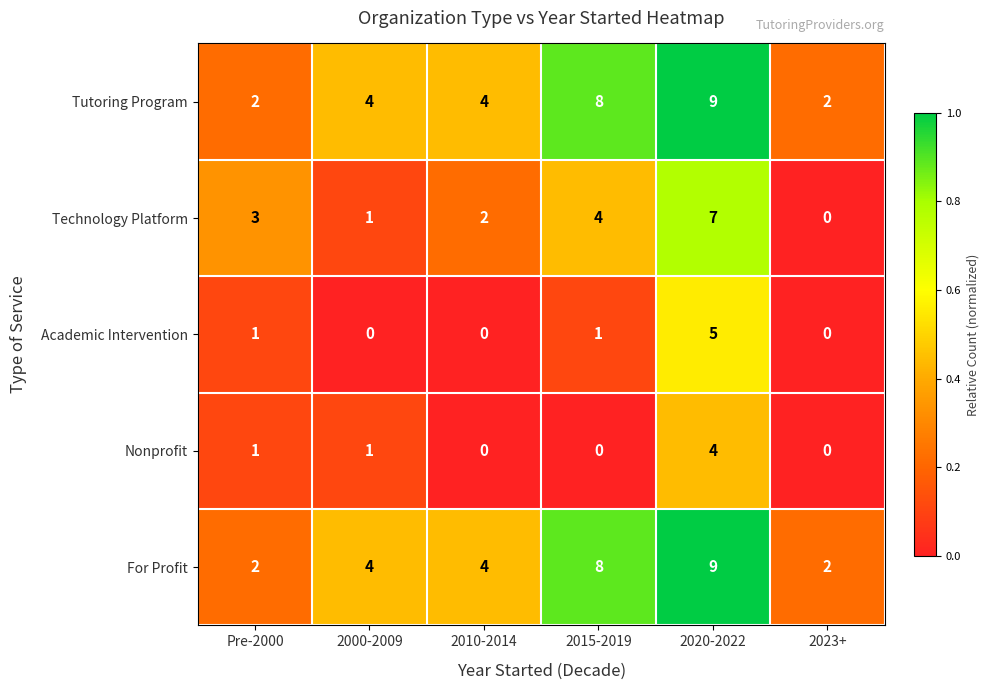

Count the Nonprofit values in the range 0 to 1.

5